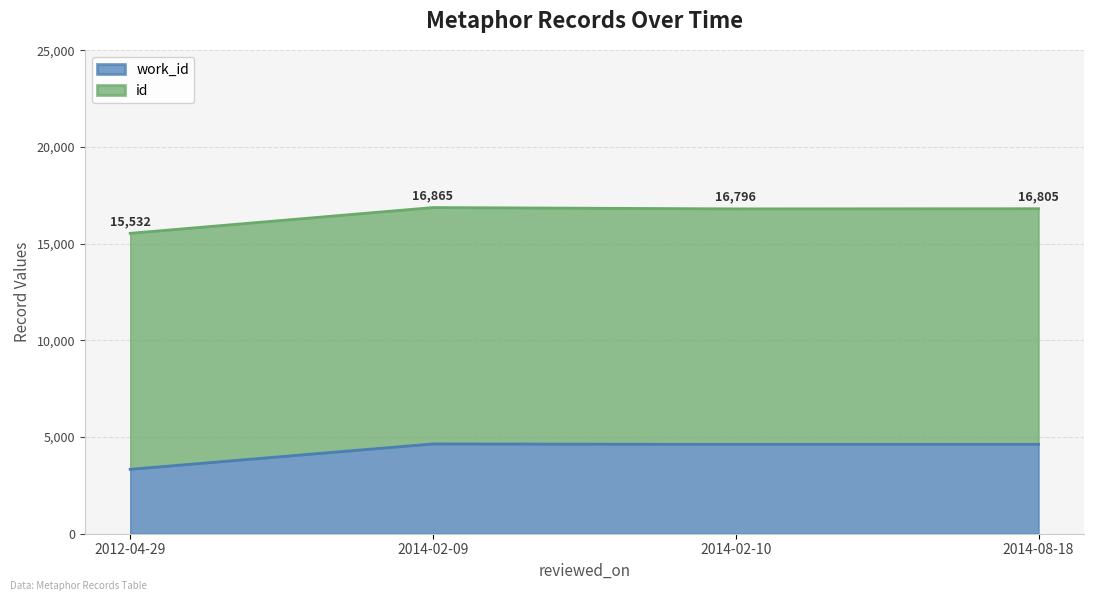

At which category is the sum across all series the highest?

2014-02-09